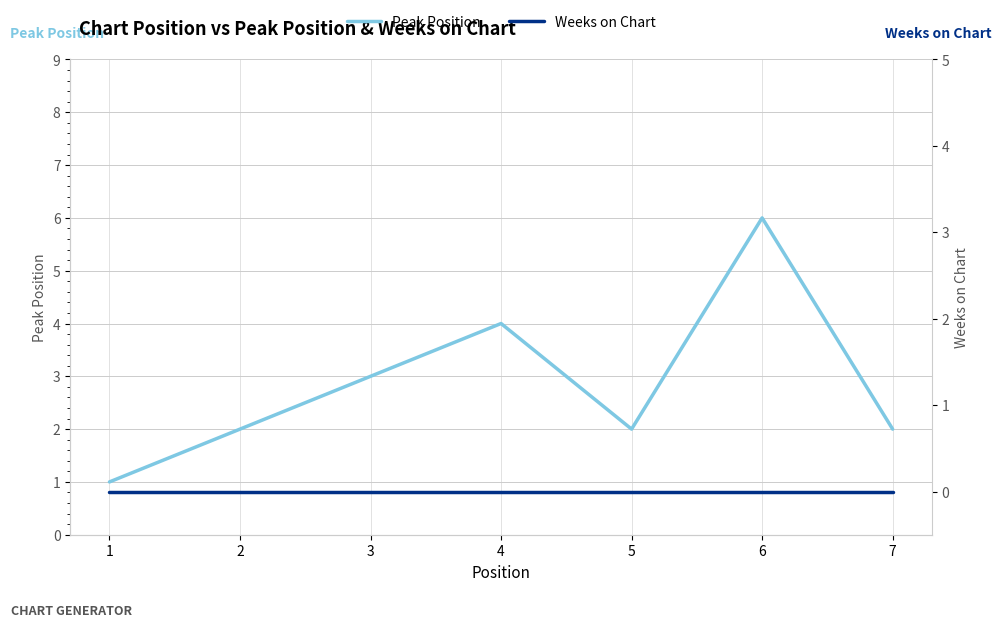

At which label does Weeks on Chart reach its minimum?

1